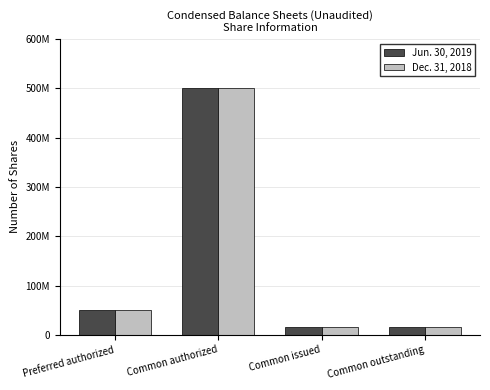

Which series has the largest range (max minus min)?

Jun. 30, 2019